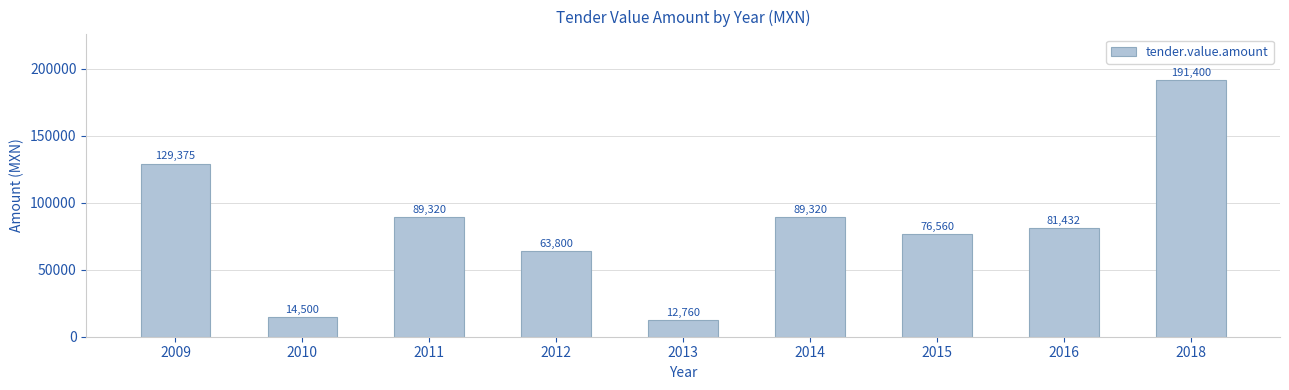

What is the smallest value displayed?

12760